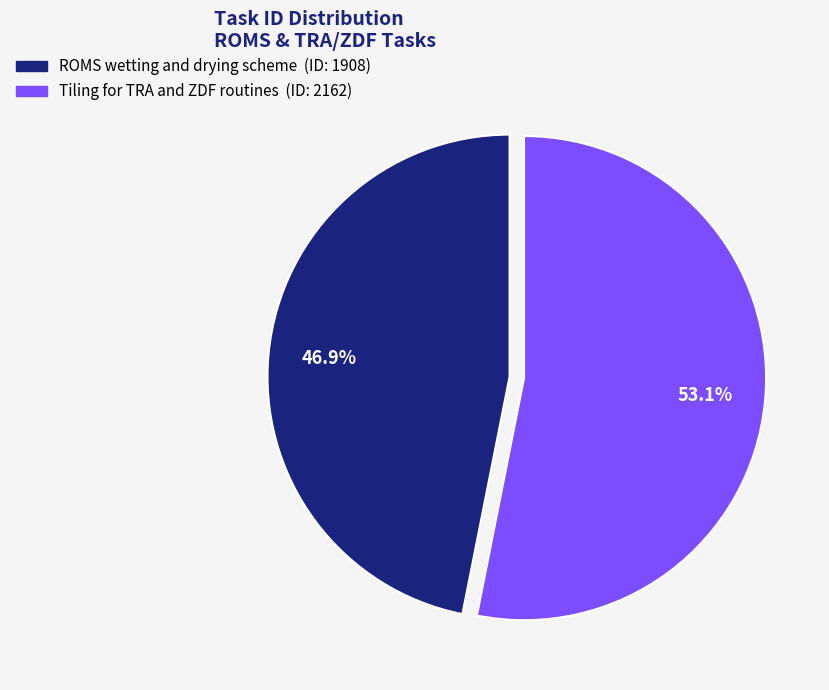

Is there any slice that represents more than half of the pie?

Yes